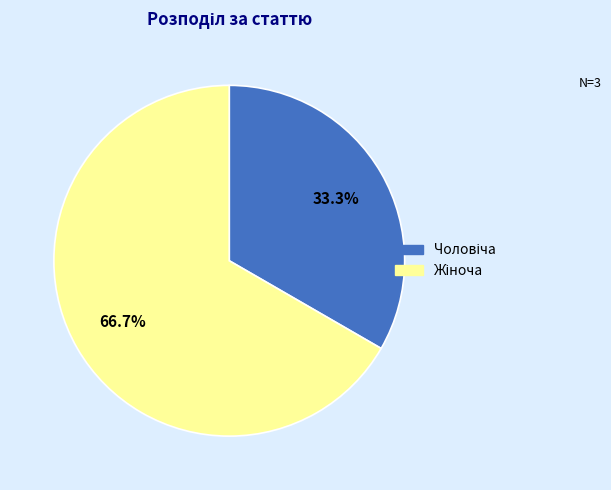

Does any single category account for the majority?

Yes